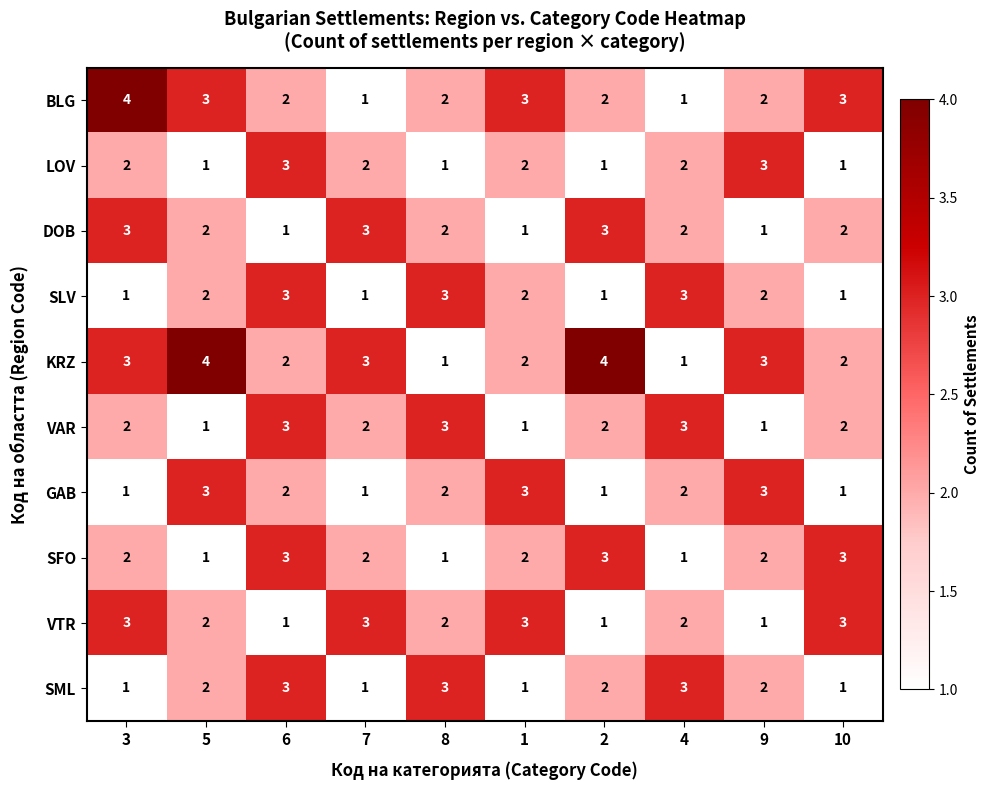

Which series changed the most between 8 and 2?

KRZ